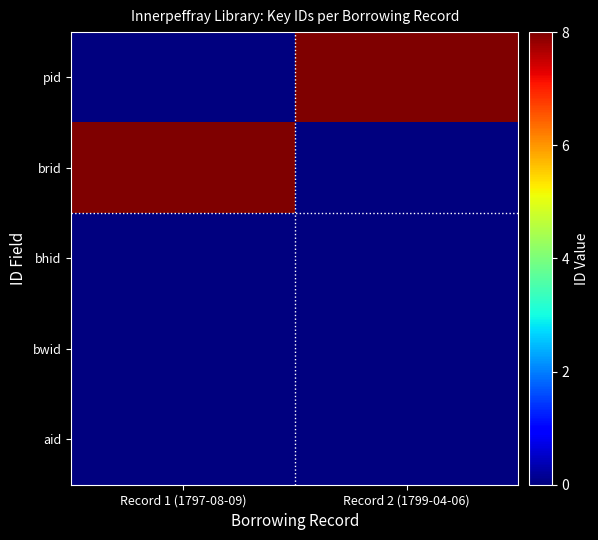

What is the spread (max minus min) of values at Record 1 (1797-08-09)?

8